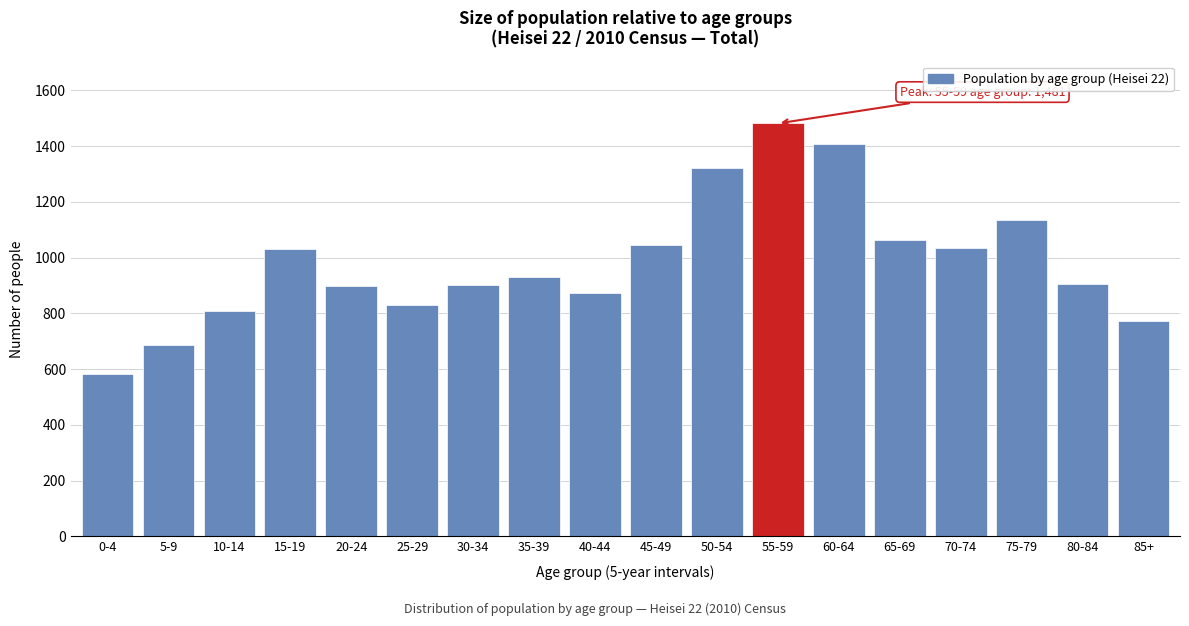

What is the label of the 4th bar from the right?

70-74